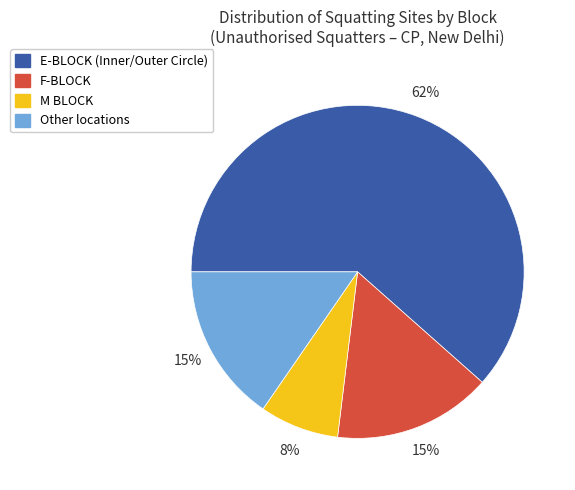

Is there any slice that represents more than half of the pie?

Yes